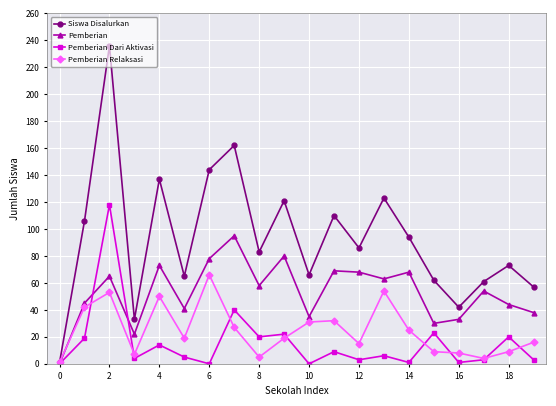

Which series has the widest spread of values?

Siswa Disalurkan